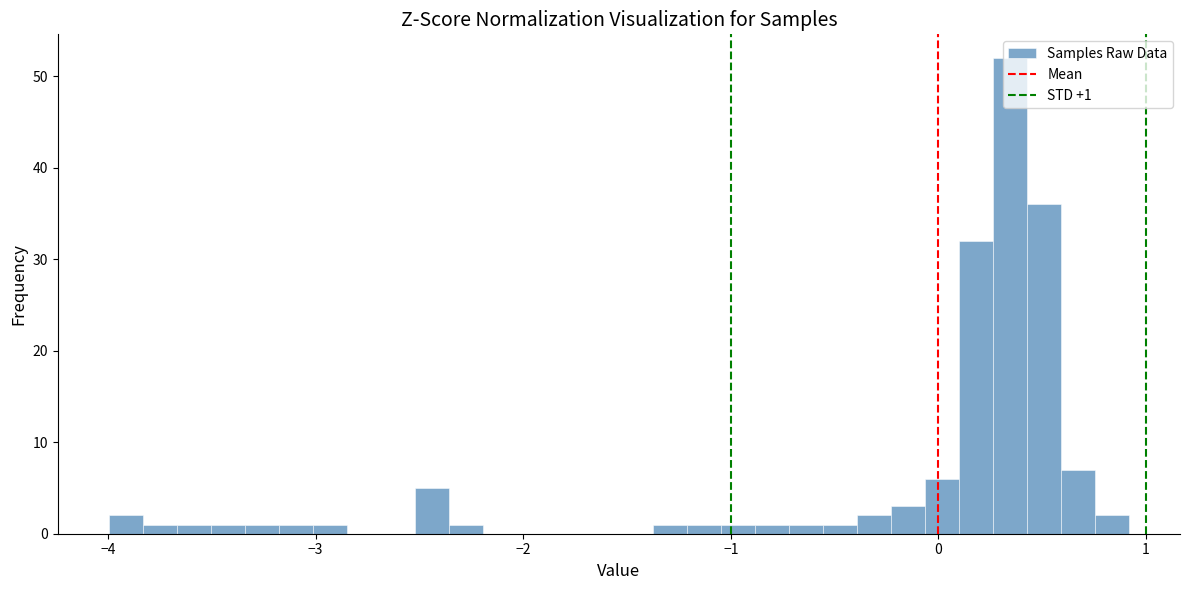

Around what value on the x-axis is the tallest bar? Give the approximate position of its centre, as read against the axis.

0.3